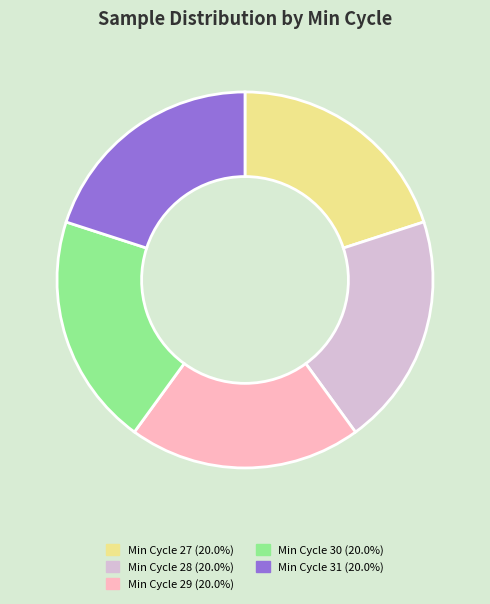

How many segments does this pie chart have?

5